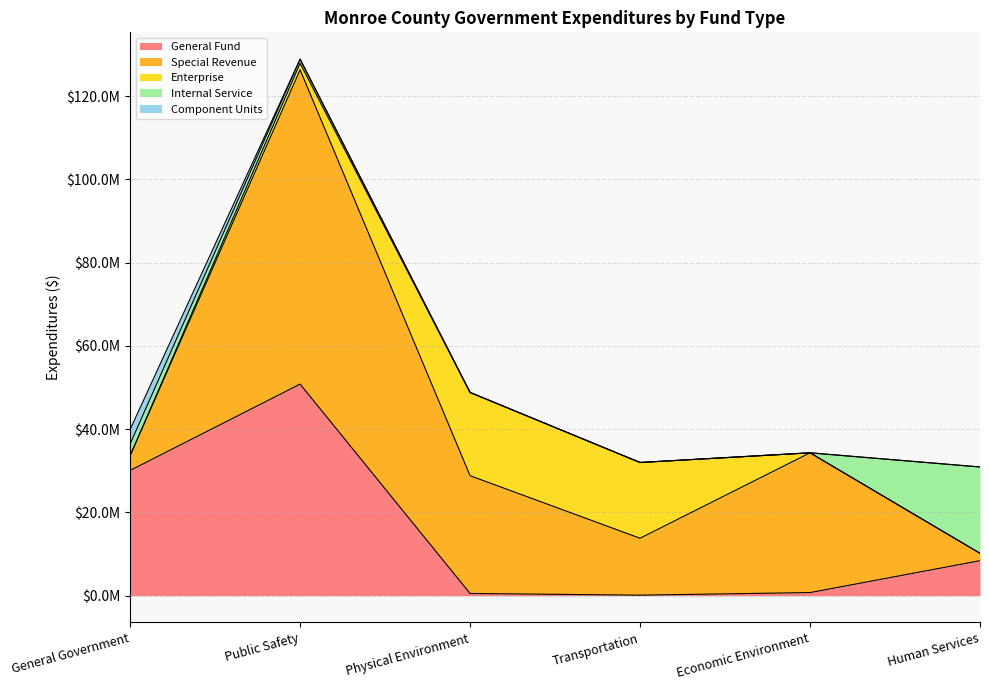

What is the total value across all series at Human Services?

30903865